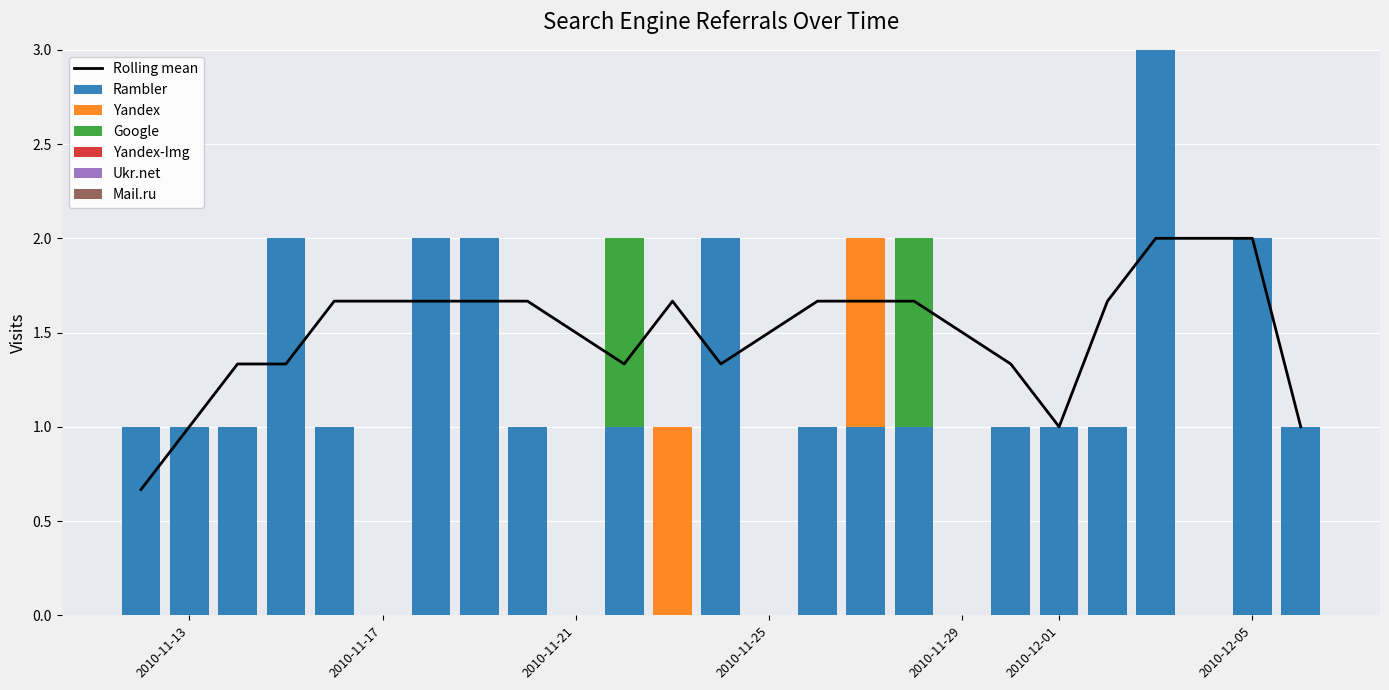

List the series in order of their peak value, lowest first.

Yandex-Img, Ukr.net, Mail.ru, Yandex, Google, Rambler